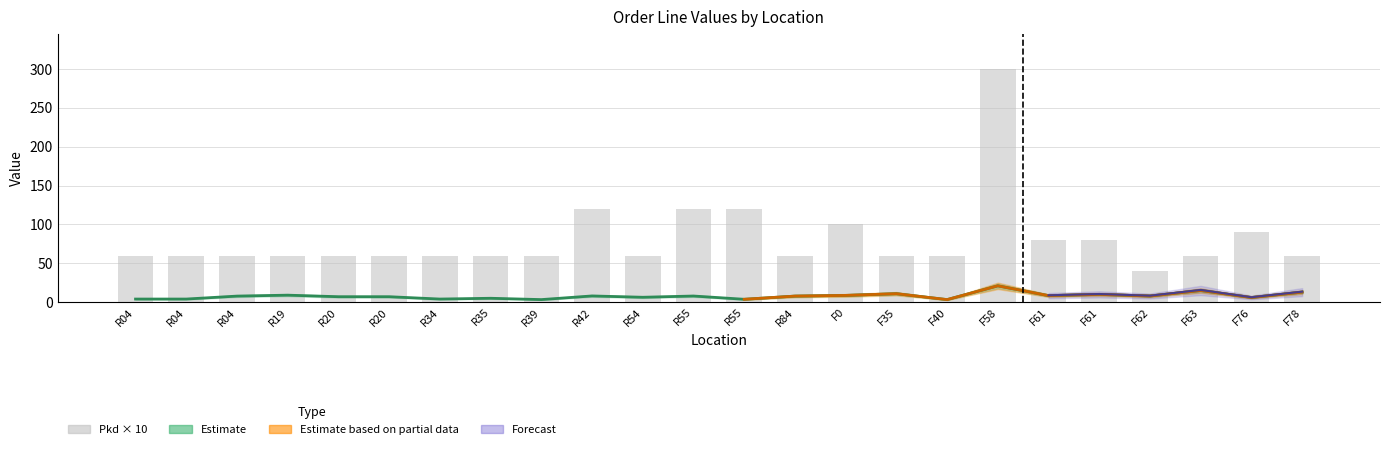

Where does the Price series first go above 7?

R04